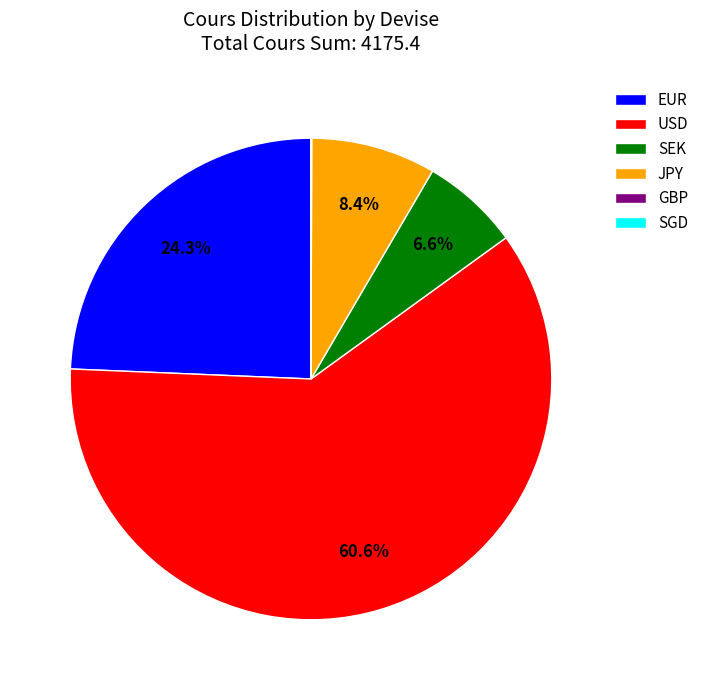

Combined, do SEK and EUR account for over 50%?

No